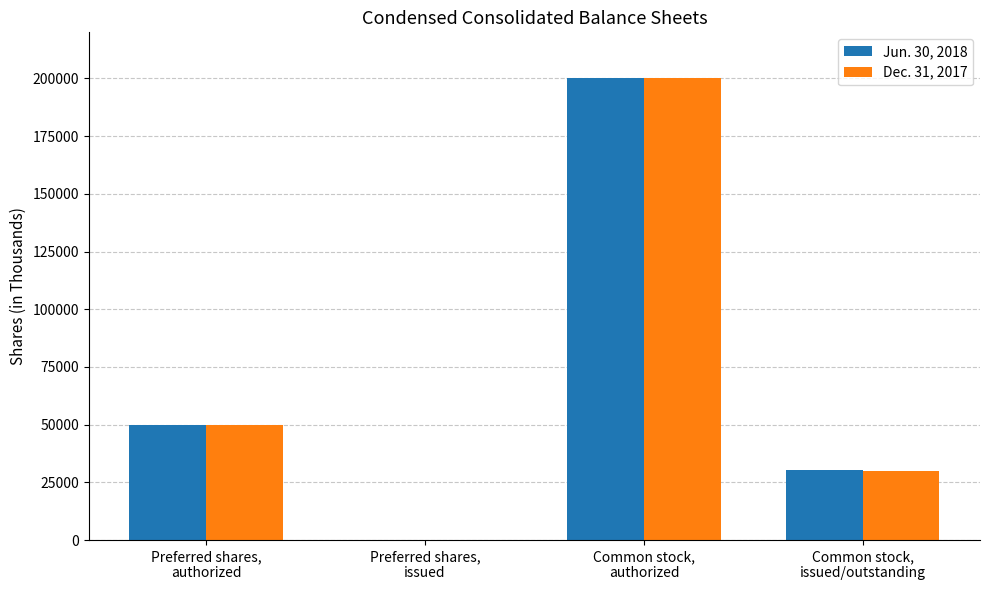

Reading left to right, what are all the values shown in this chart?

Jun. 30, 2018: Preferred shares,
authorized=50000	Preferred shares,
issued=0	Common stock,
authorized=200000	Common stock,
issued/outstanding=30390
Dec. 31, 2017: Preferred shares,
authorized=50000	Preferred shares,
issued=0	Common stock,
authorized=200000	Common stock,
issued/outstanding=30016